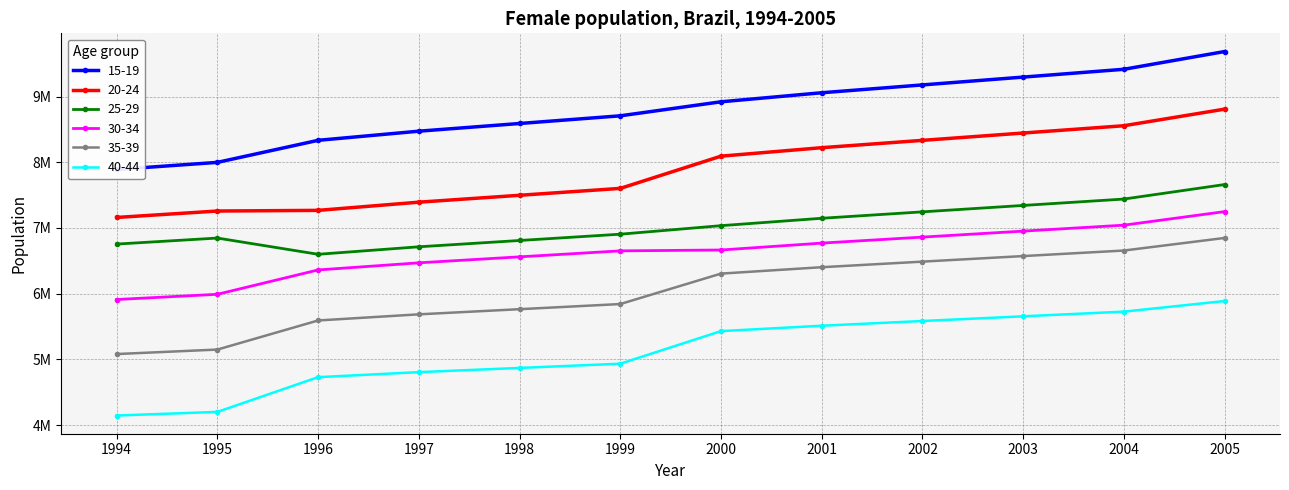

Rank the categories by 35-39 value from highest to lowest.

2005, 2004, 2003, 2002, 2001, 2000, 1999, 1998, 1997, 1996, 1995, 1994